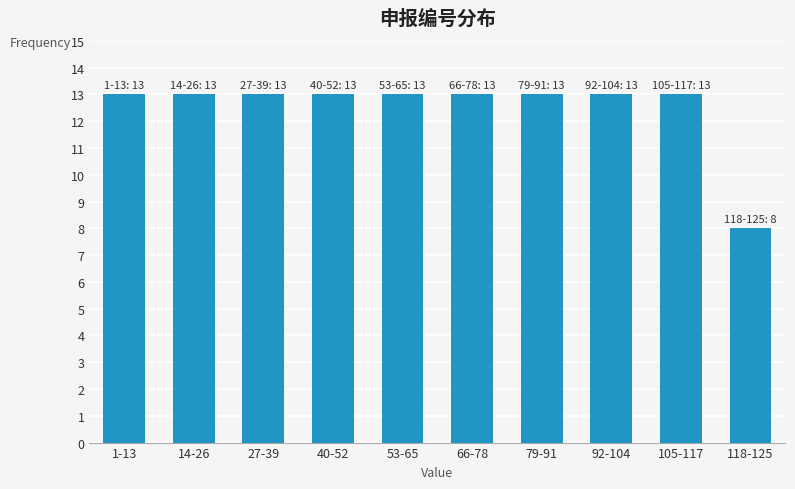

Reading left to right, transcribe all the data shown in this chart.

1-13=13	14-26=13	27-39=13	40-52=13	53-65=13	66-78=13	79-91=13	92-104=13	105-117=13	118-125=8